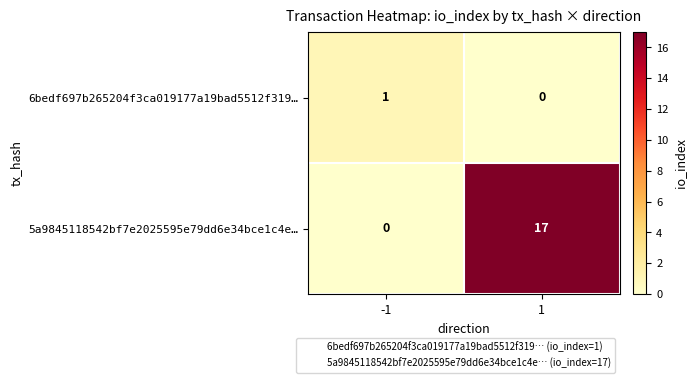

Which series has the largest total across all categories?

5a9845118542bf7e2025595e79dd6e34bce1c4e…